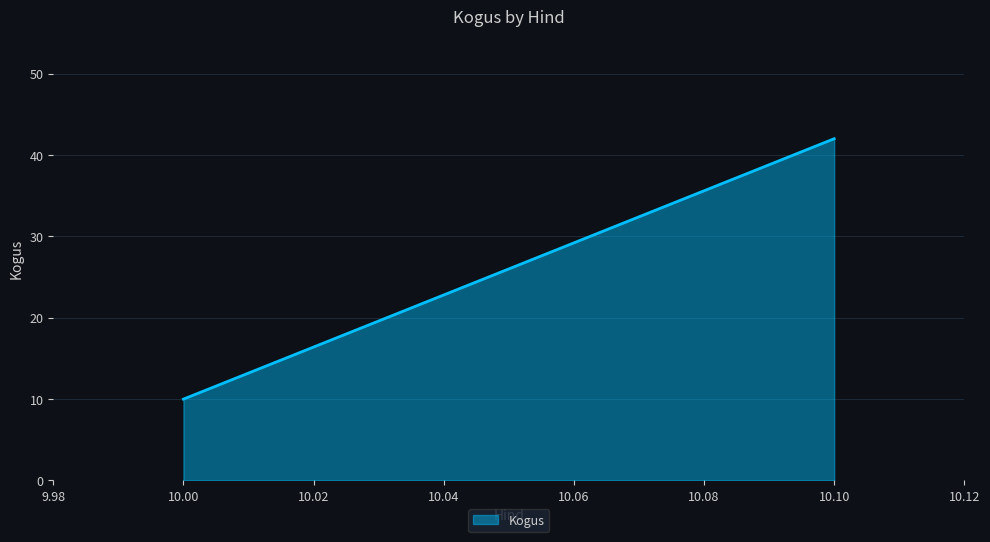

What is the average value?

26